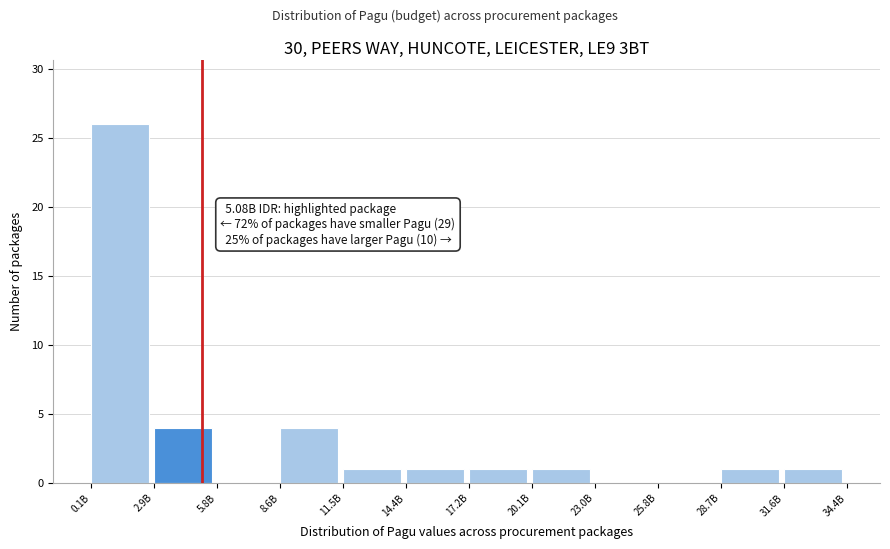

Reading right to left, what are all the values shown in this chart?

31.6B=1	28.7B=1	25.8B=0	23.0B=0	20.1B=1	17.2B=1	14.4B=1	11.5B=1	8.6B=4	5.8B=0	2.9B=4	0.1B=26